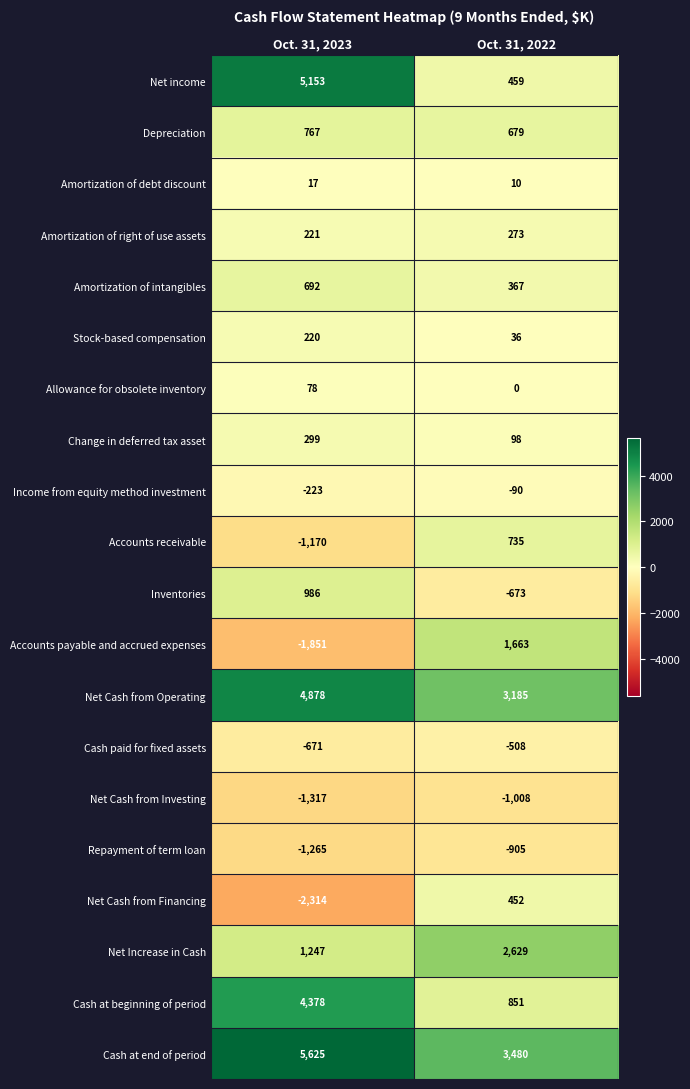

What is the smallest value displayed?

-2314